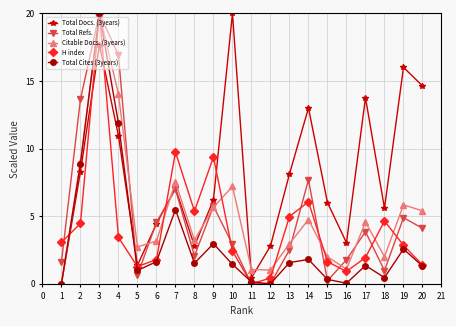

What is the sum of all H index values?

85.8